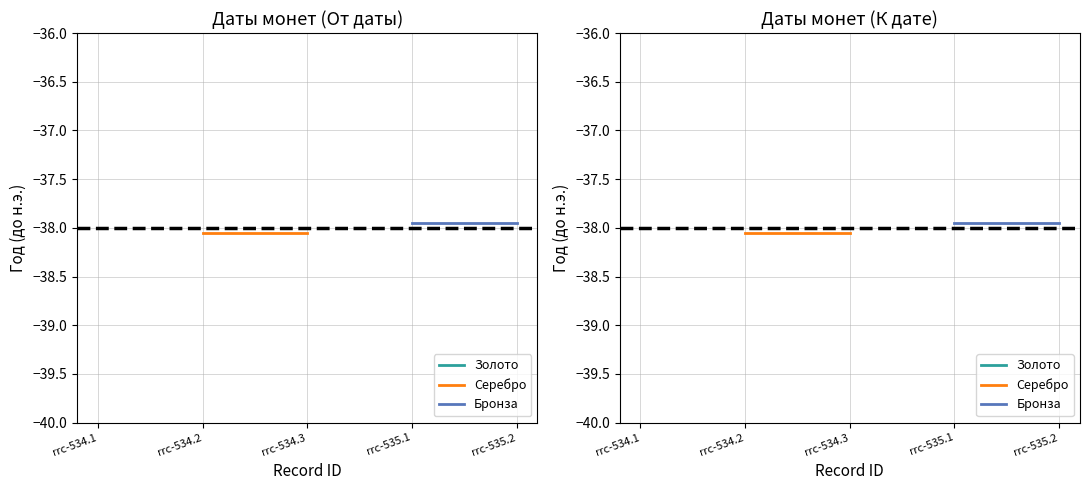

The value of Бронза at rrc-535.1 is -64.3. True or false?

False